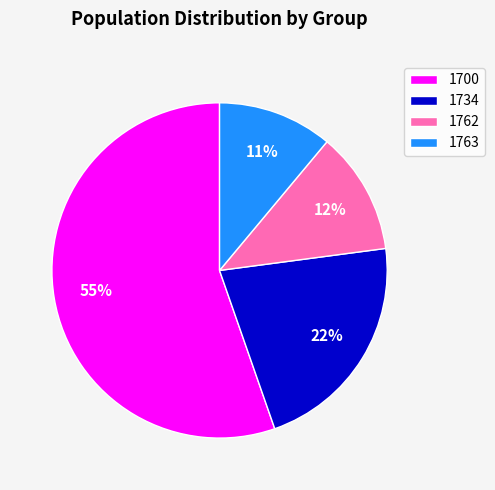

Which slice is the smallest?

1763